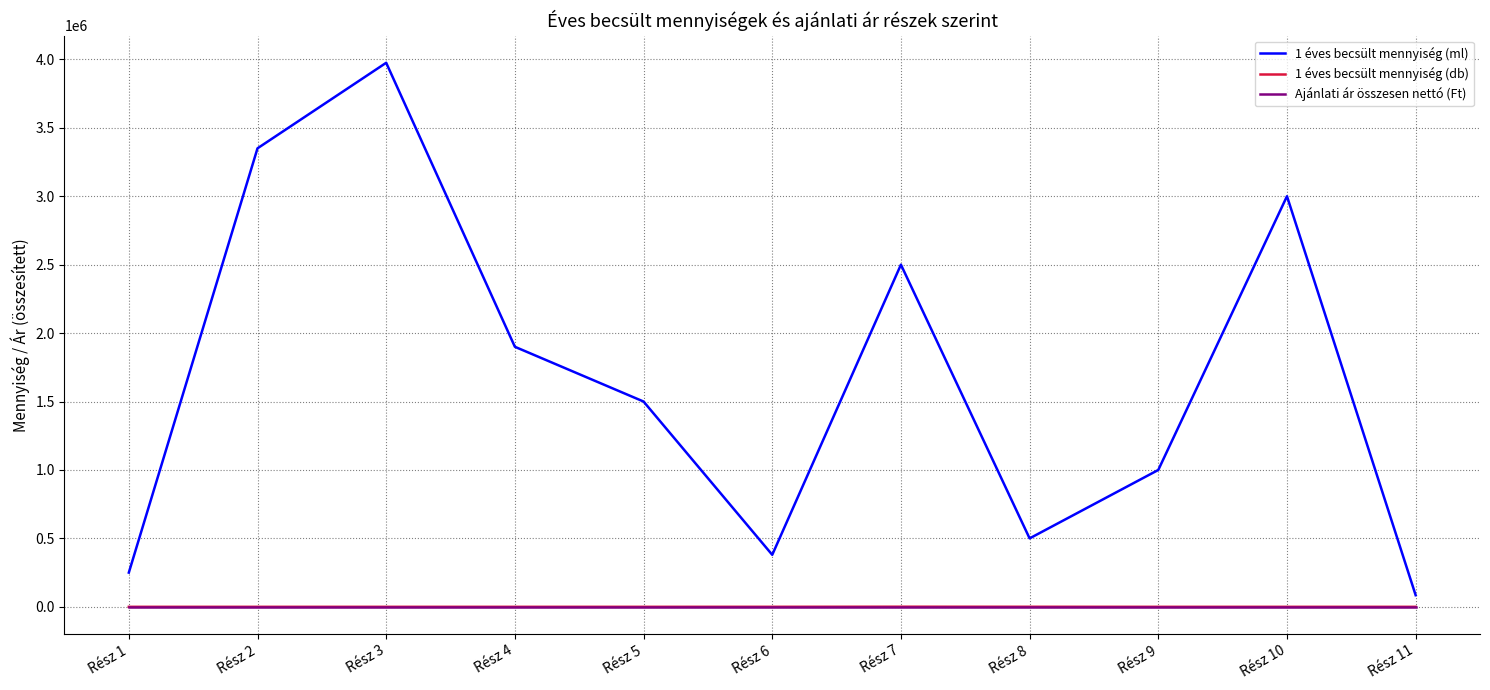

Rank the categories by 1 éves becsült mennyiség (ml) value from lowest to highest.

Rész 11, Rész 1, Rész 6, Rész 8, Rész 9, Rész 5, Rész 4, Rész 7, Rész 10, Rész 2, Rész 3